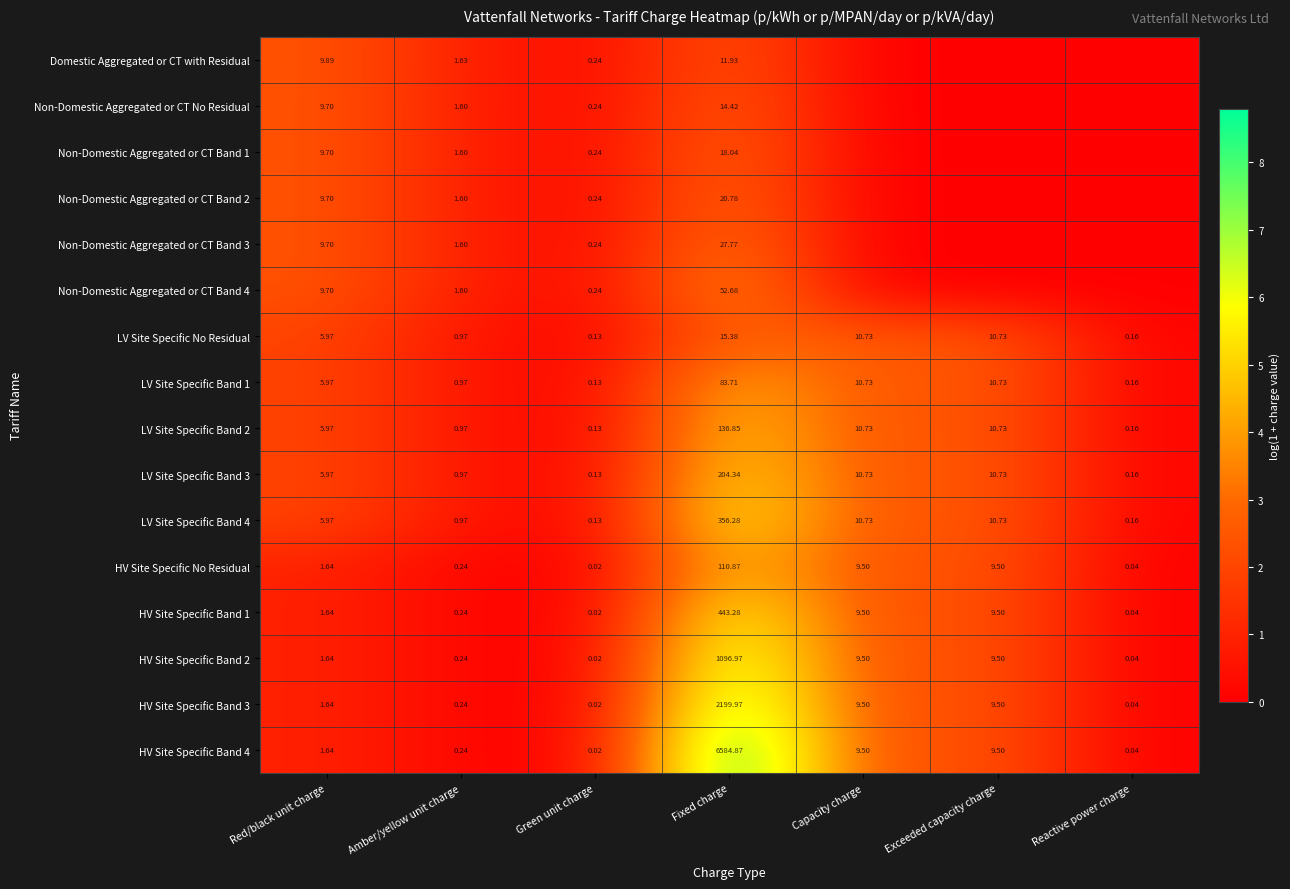

What is the greatest value displayed?

8.8